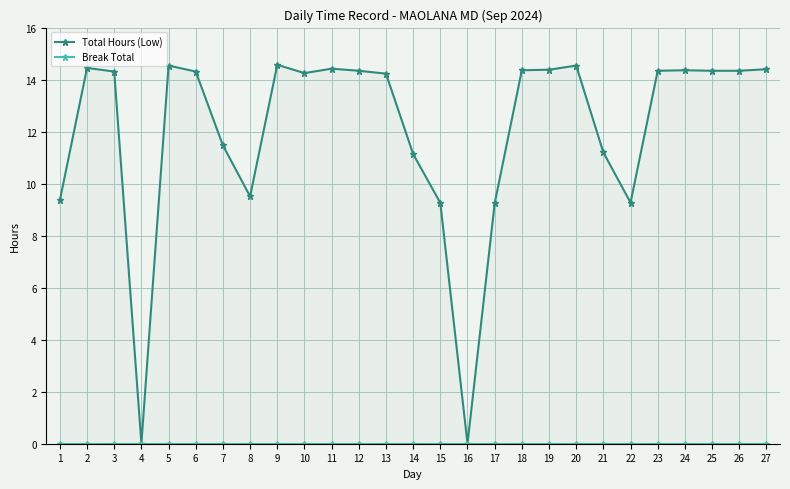

Between 23 and 15, which is larger?

23